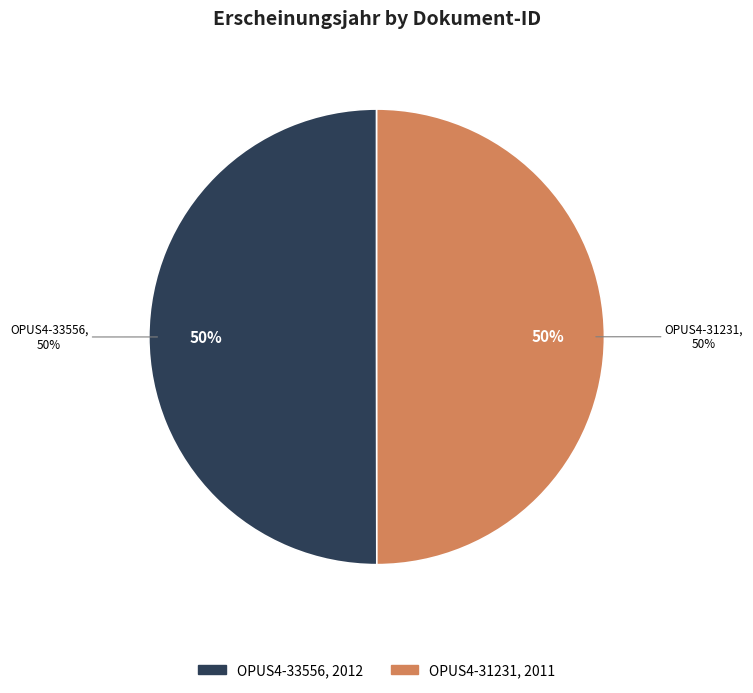

What percentage is the OPUS4-31231 slice, to the nearest percent?

50%